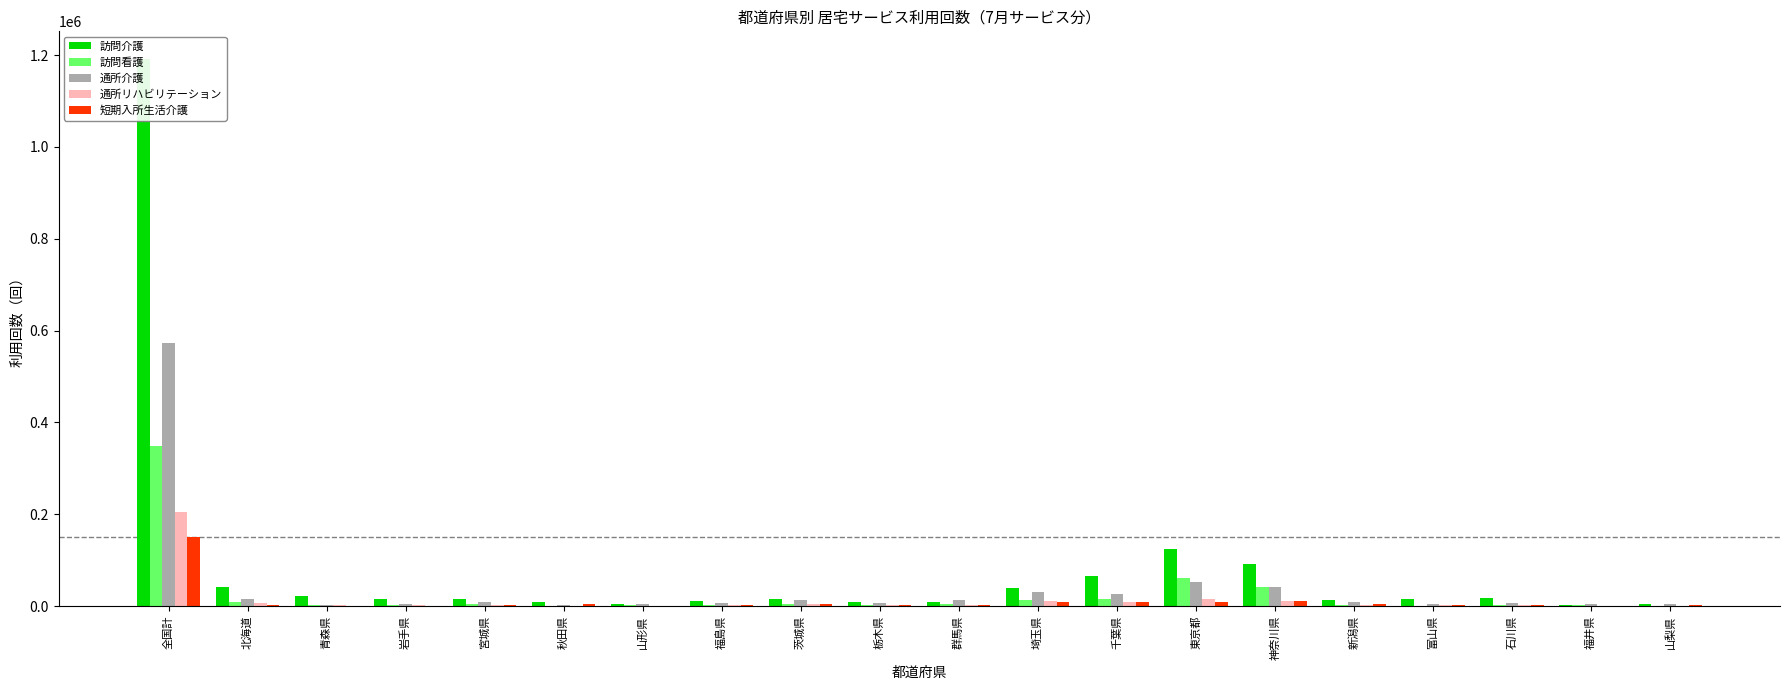

What is the greatest value displayed?

1191989